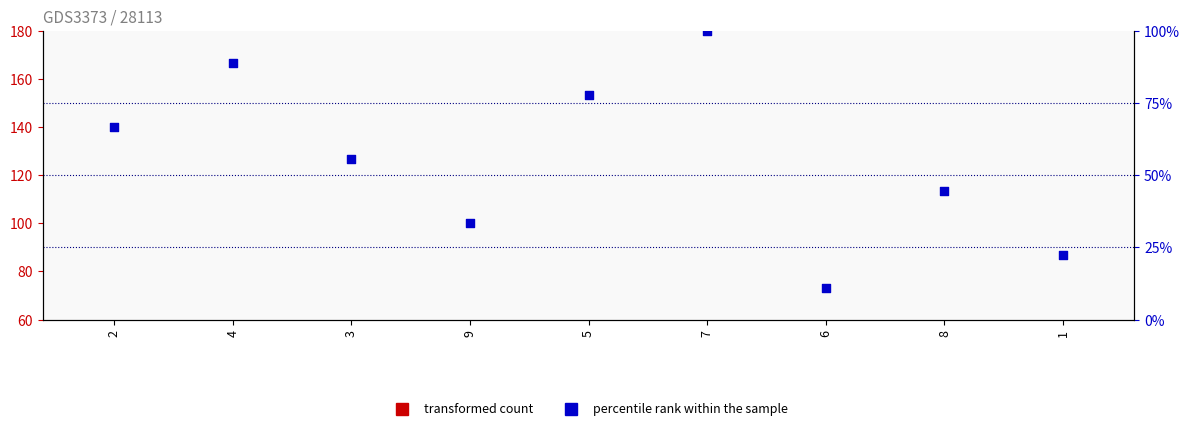

At how many categories does at least one series exceed 97?

1